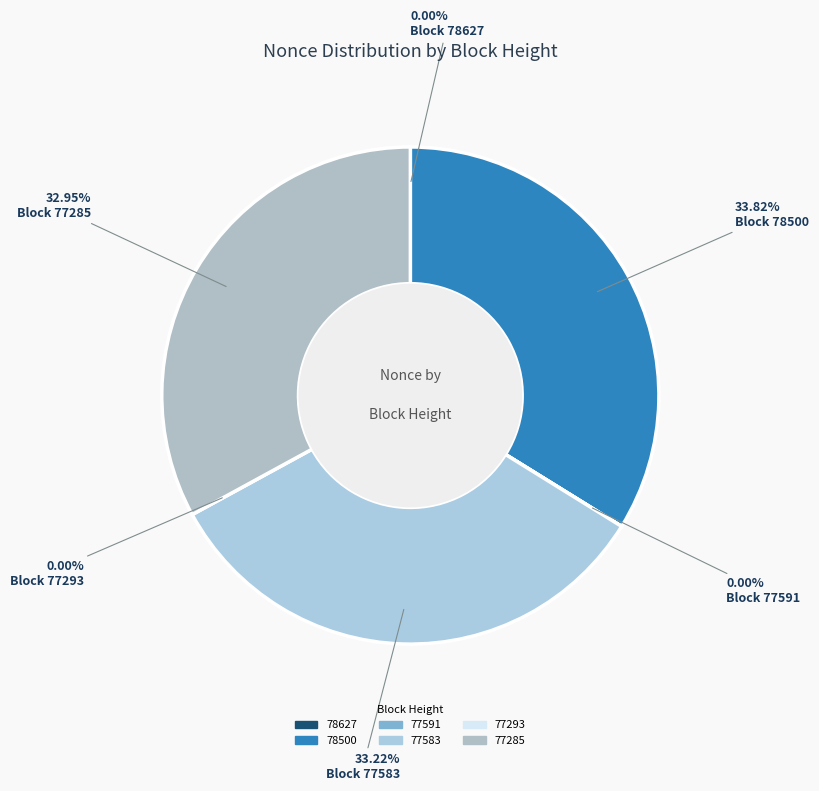

What percentage do 77293 and 77285 together represent?

32.9%